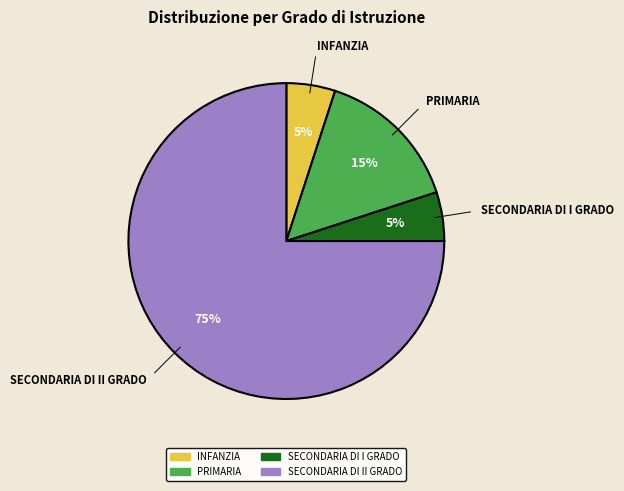

Which slice represents more than half of the pie?

SECONDARIA DI II GRADO